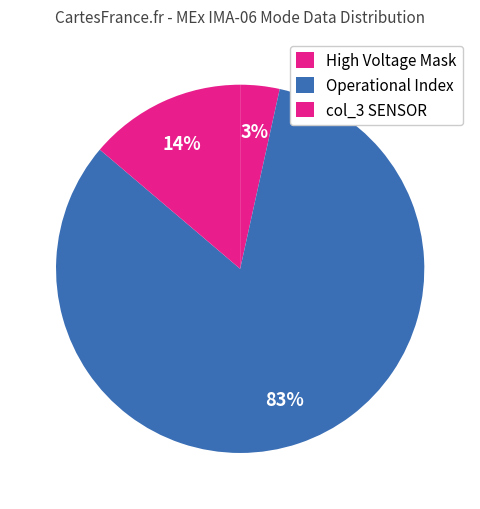

Count the number of slices in the pie.

3